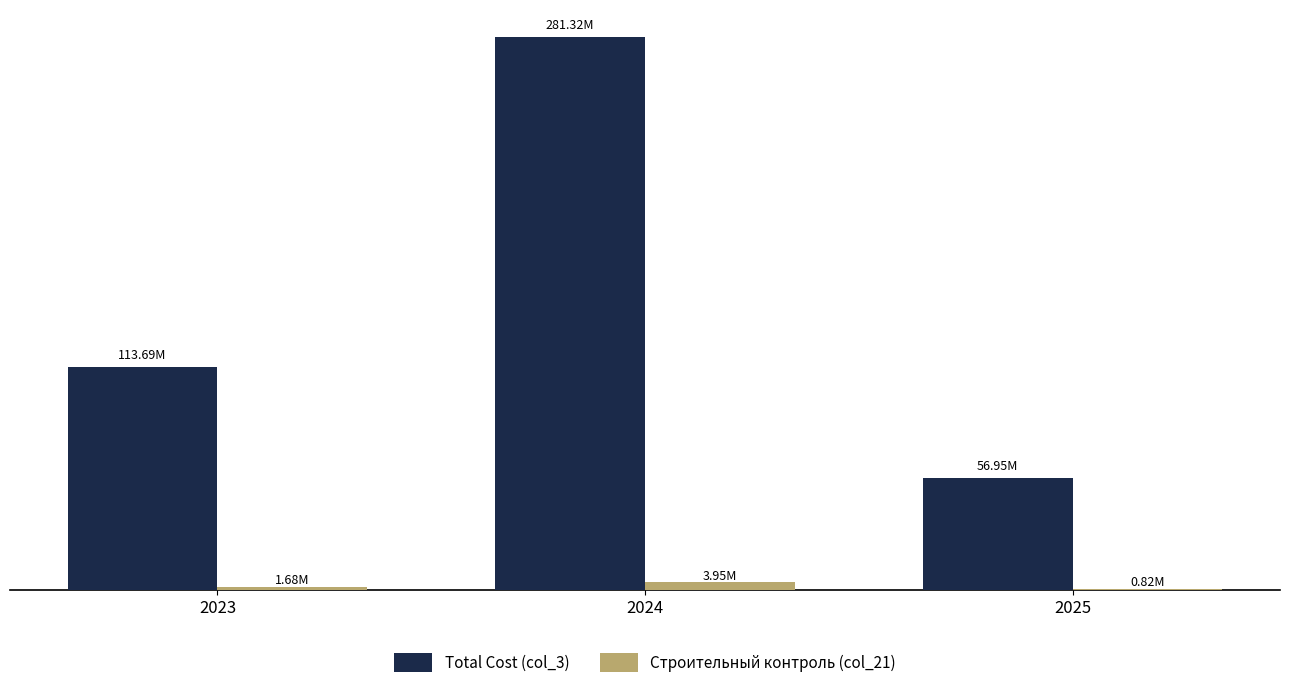

What is the value of the Total Cost (col_3) bar at the 3rd from the left?

56945368.9